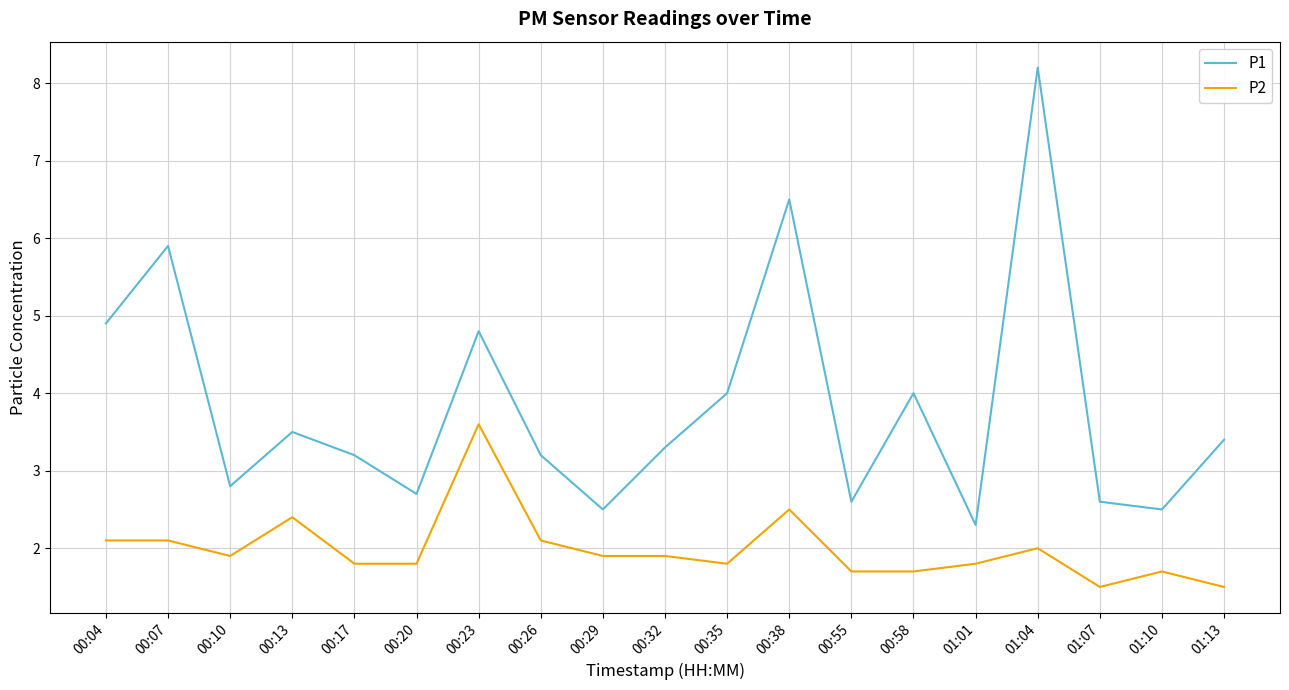

Which series changed the most between 00:04 and 01:10?

P1